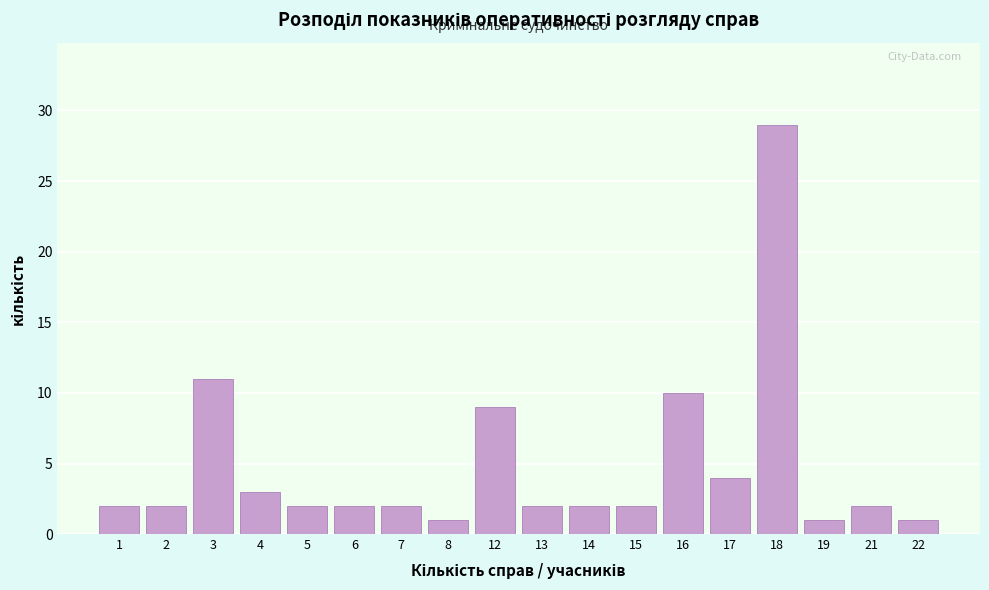

Reading right to left, what are all the values shown in this chart?

1	2	1	29	4	10	2	2	2	9	1	2	2	2	3	11	2	2